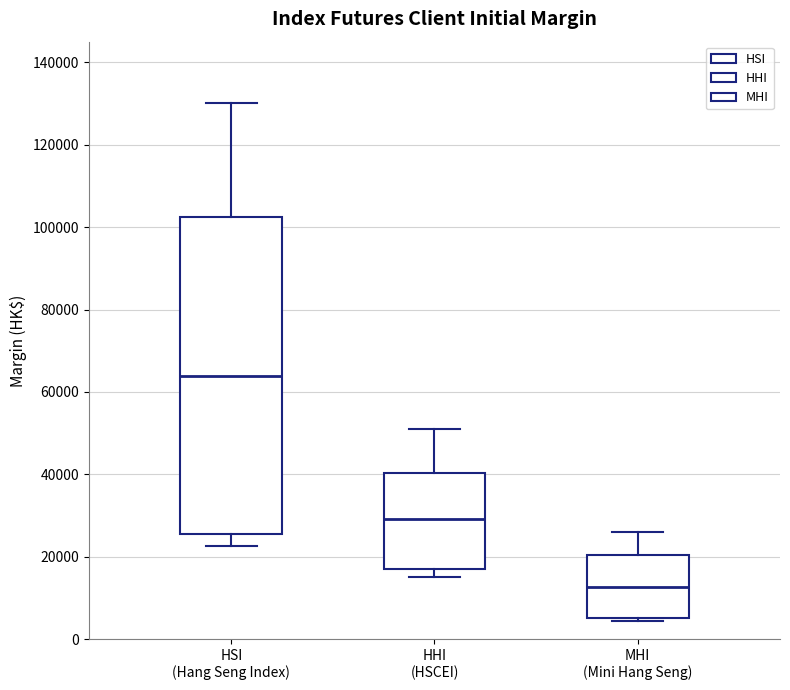

Where does the median line of the box for HHI (HSCEI) sit on the y-axis? The values are not printed on the chart, so give them approximately, as read against the axis.

30000